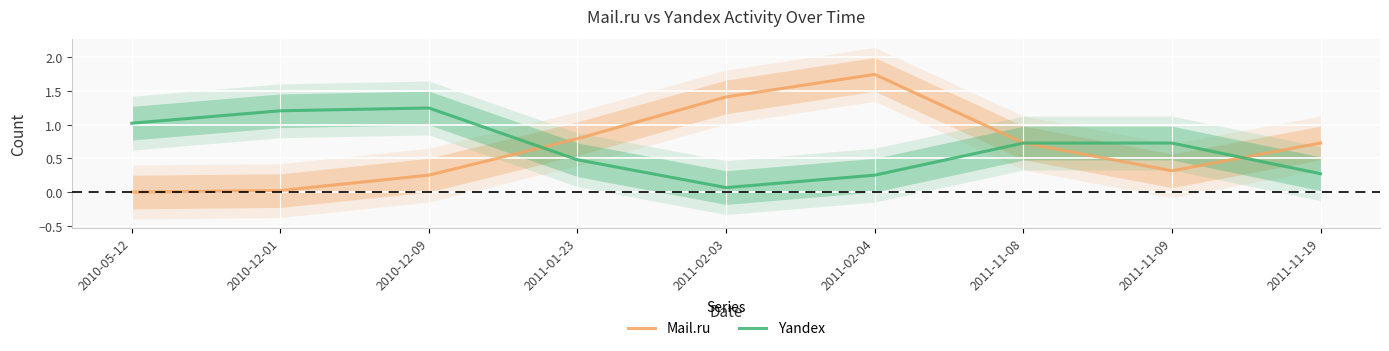

What is the approximate value of Mail.ru at 2011-01-23?

0.8